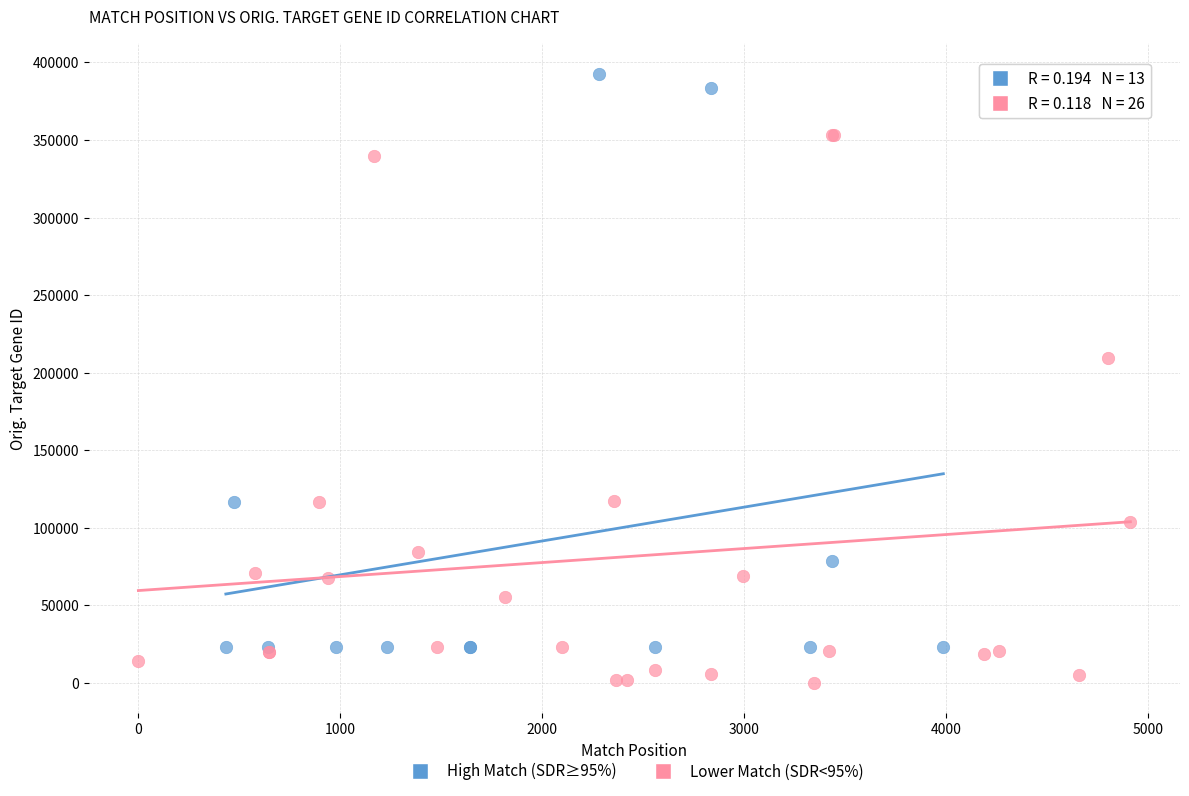

Which series contains the lowest Y value?

Lower Match (SDR<95%)